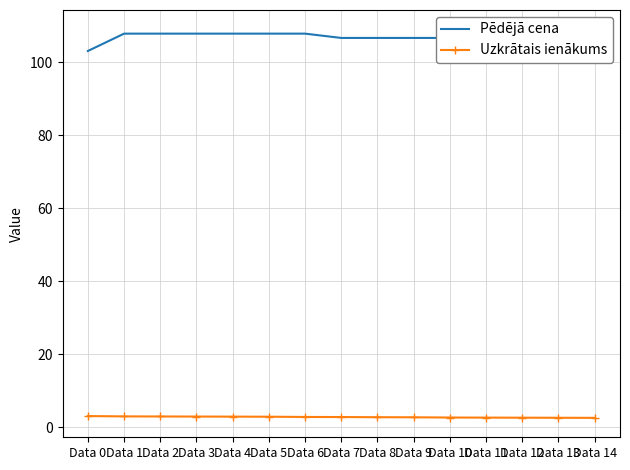

Is this an area chart (filled region under the line)?

No